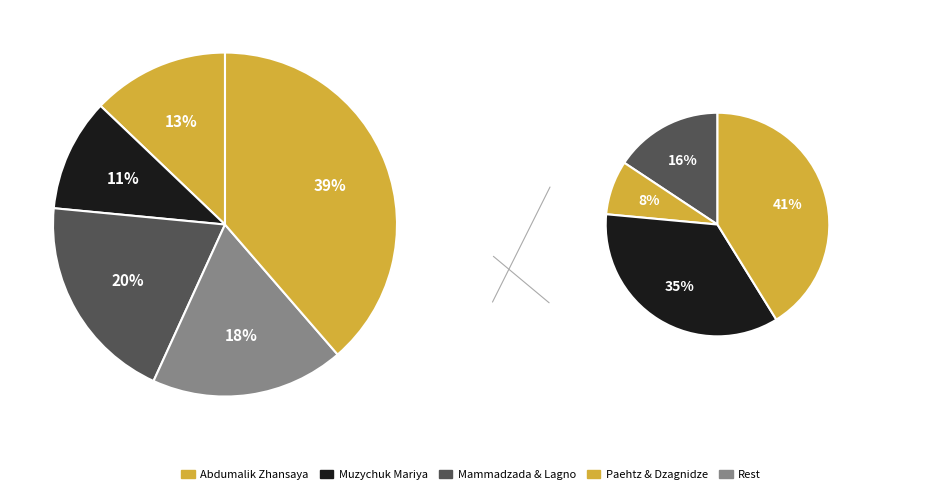

Which category has the biggest portion of the pie?

Abdumalik Zhansaya